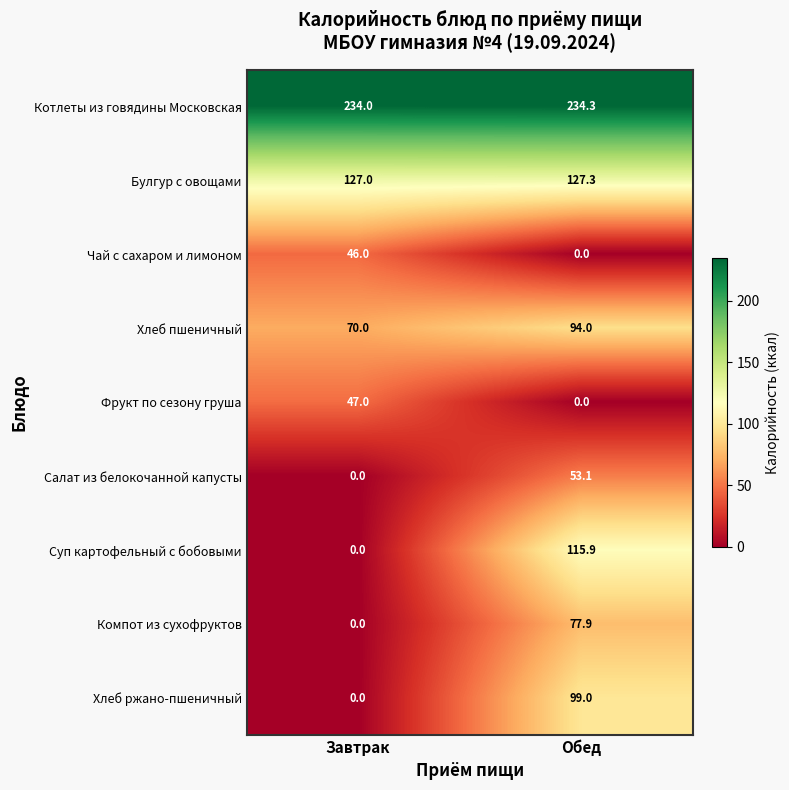

List the labels in order of Чай с сахаром и лимоном value, smallest first.

Обед, Завтрак